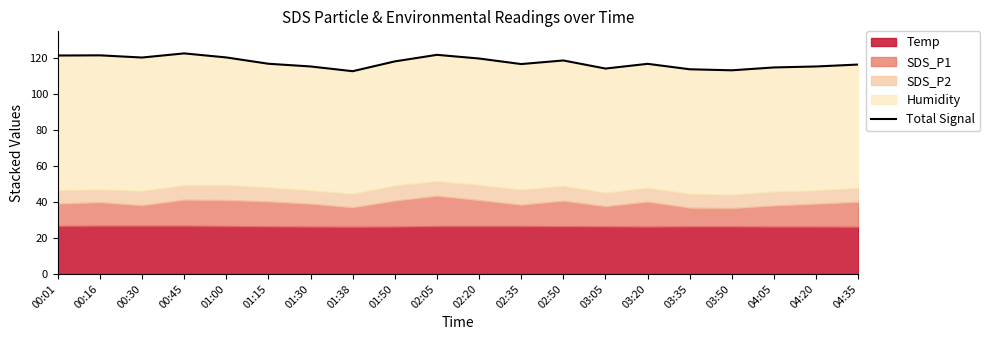

How many lines are shown in the chart?

1